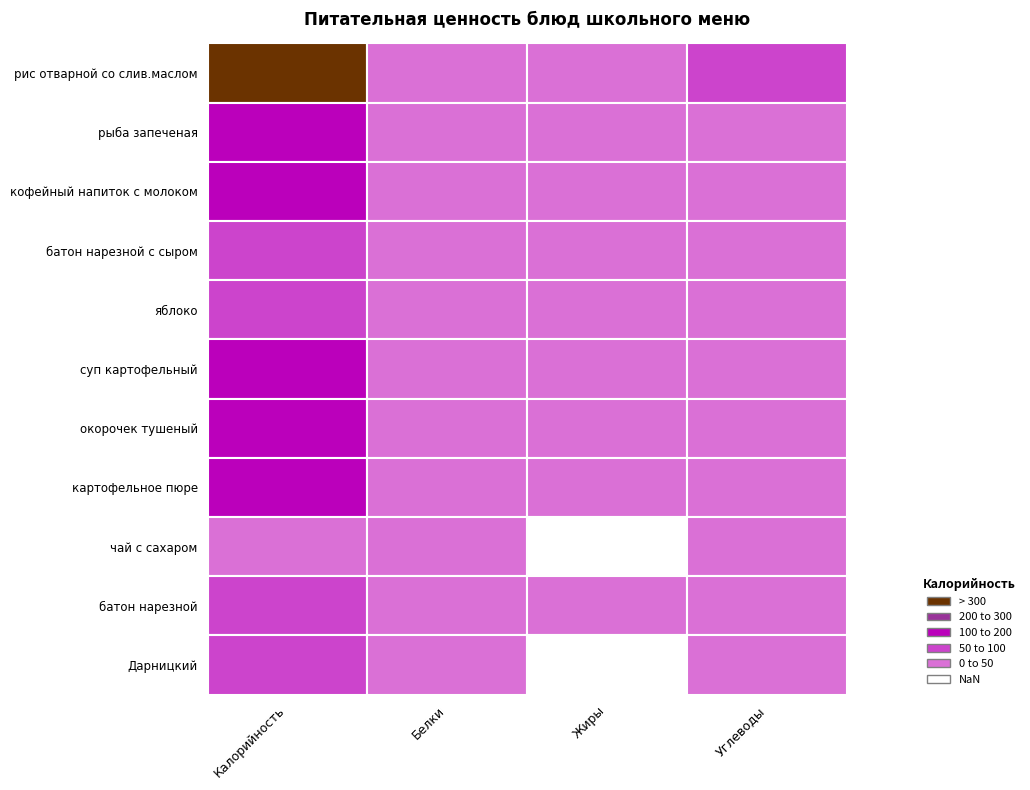

At 1, list the series in order from smallest to largest.

Дарницкий, чай с сахаром, яблоко, батон нарезной, суп картофельный, кофейный напиток с молоком, картофельное пюре, батон нарезной с сыром, рис отварной со слив.маслом, окорочек тушеный, рыба запеченая